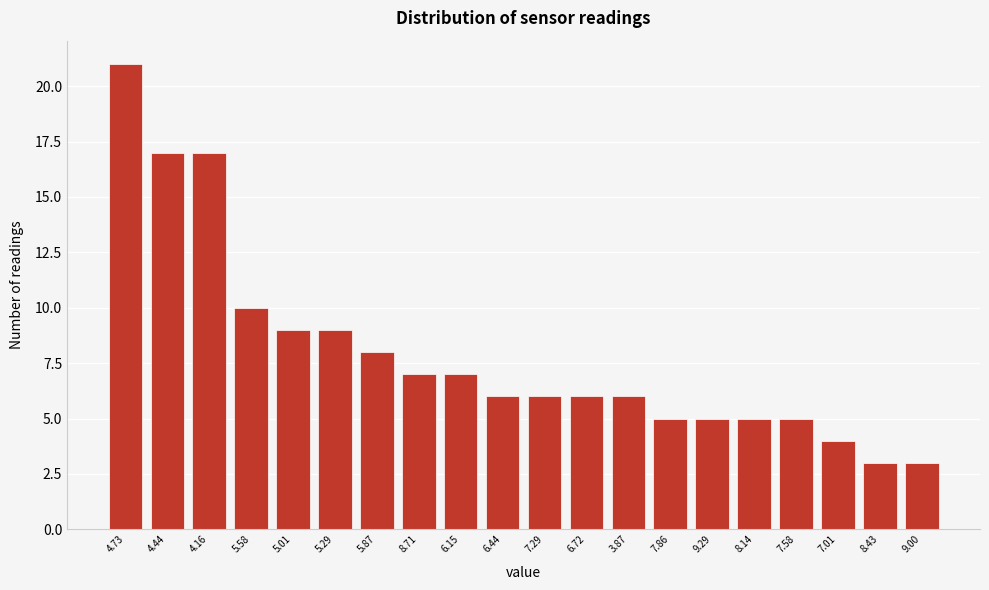

Reading right to left, list all the values displayed in this chart.

9.00=3	8.43=3	7.01=4	7.58=5	8.14=5	9.29=5	7.86=5	3.87=6	6.72=6	7.29=6	6.44=6	6.15=7	8.71=7	5.87=8	5.29=9	5.01=9	5.58=10	4.16=17	4.44=17	4.73=21